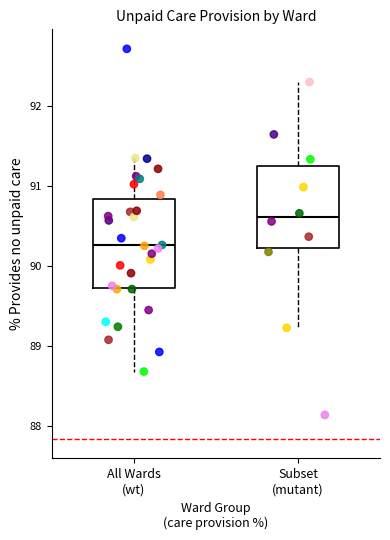

Where does the median line of the box for All Wards (wt) sit on the y-axis? The values are not printed on the chart, so give them approximately, as read against the axis.

90.3